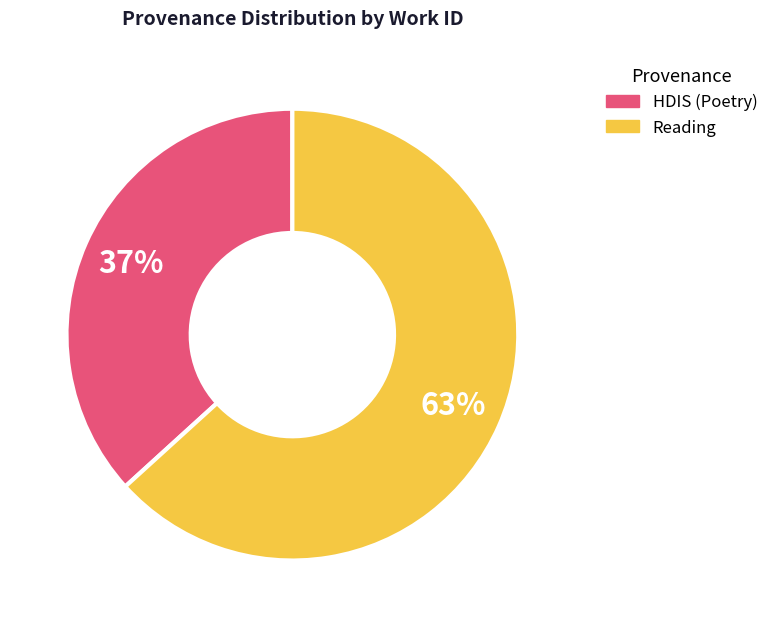

Rank the categories by value from lowest to highest.

HDIS (Poetry), Reading